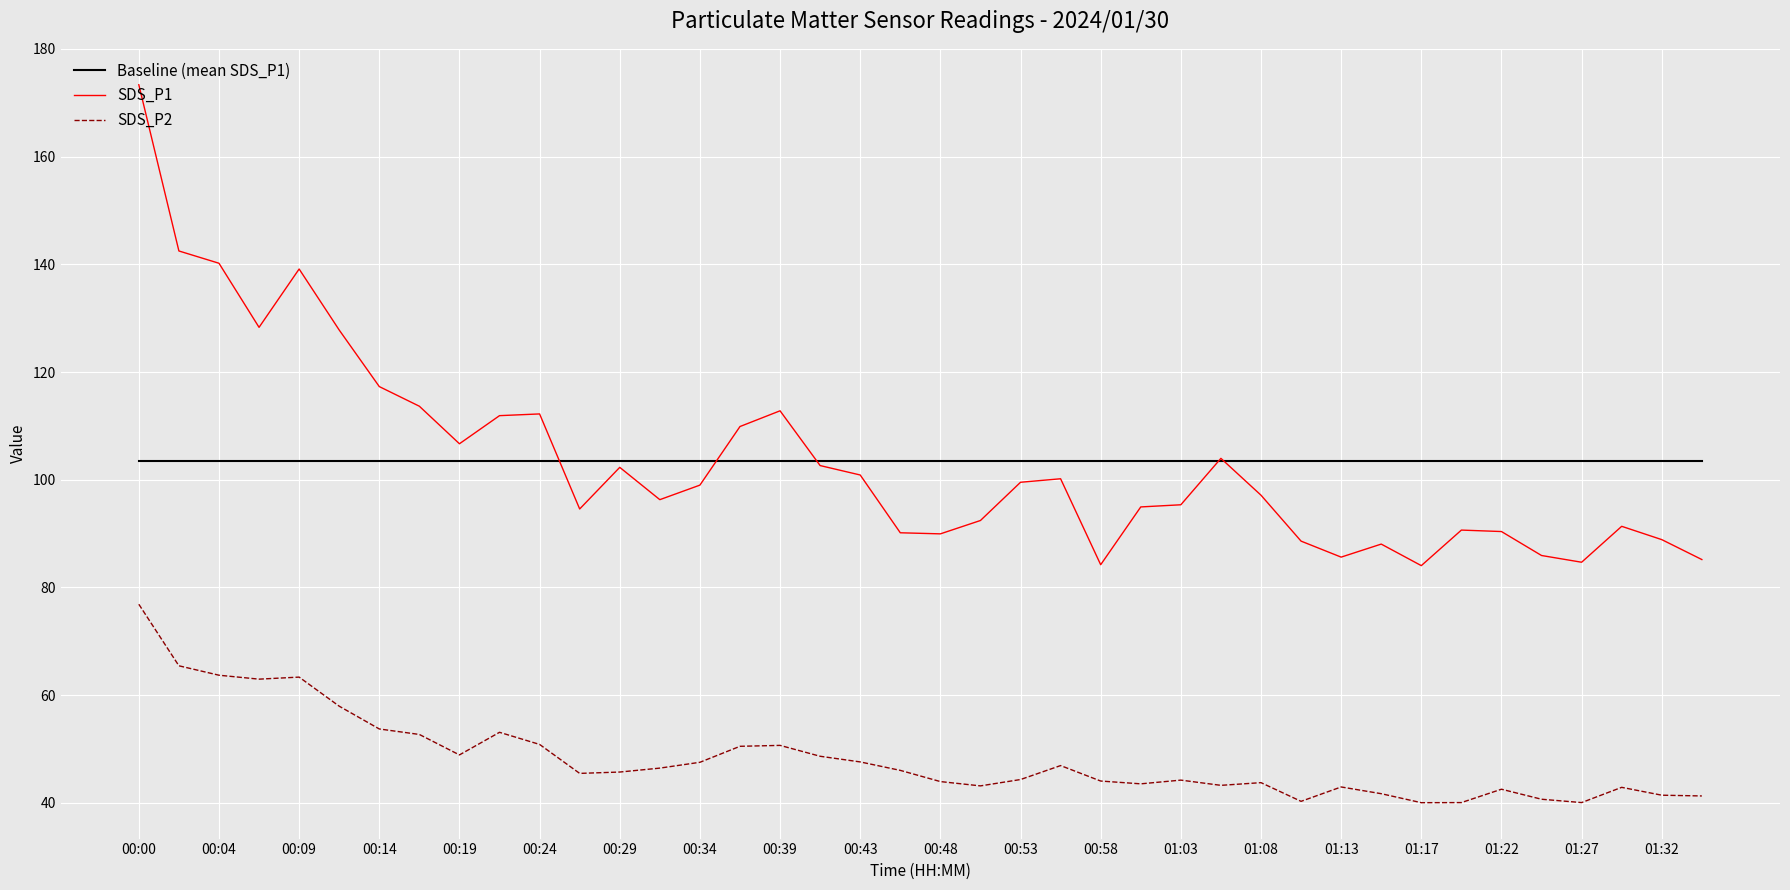

What is the minimum value for Baseline (mean SDS_P1)?

103.6